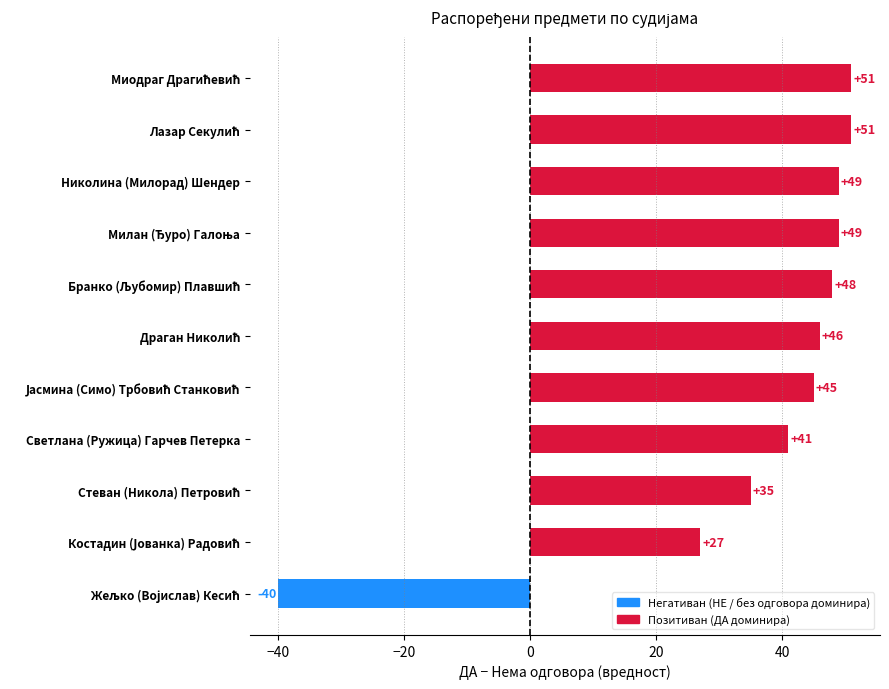

What is the minimum value shown in the chart?

-40